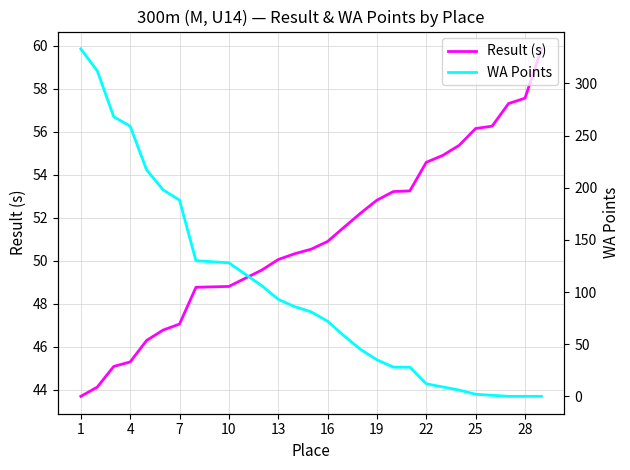

How many values in the WA Points series are below 81?

14